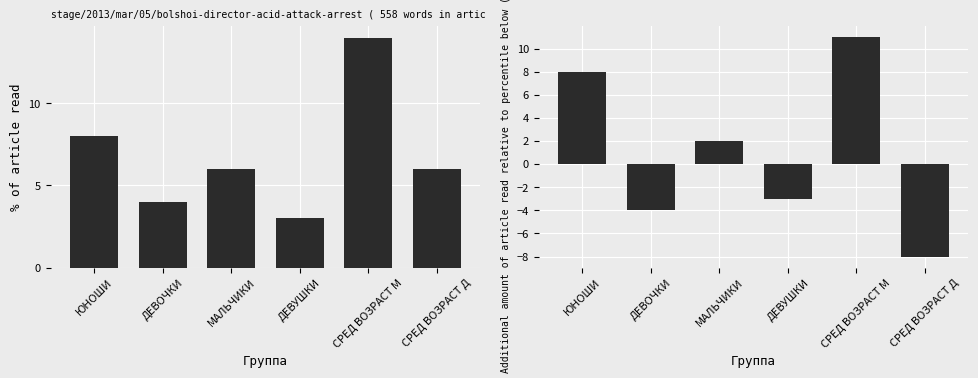

Which series has the largest total across all categories?

Count